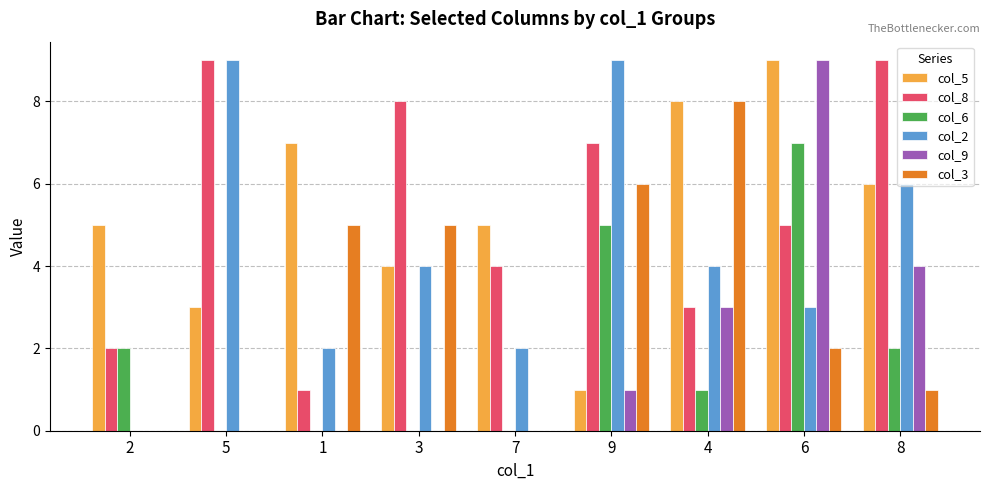

The value of col_5 at 3 is 2. True or false?

False